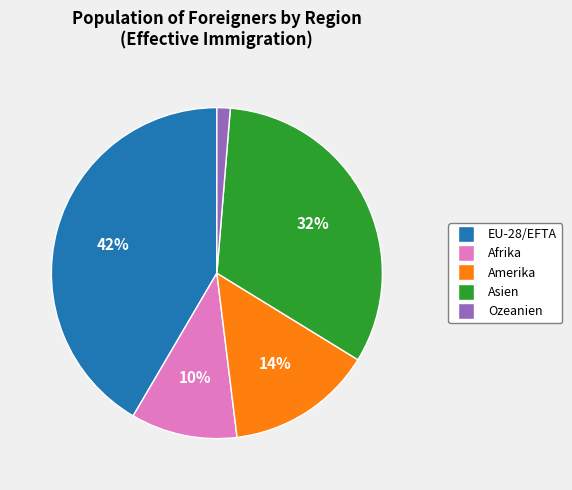

Does Afrika account for over 50% of the chart?

No